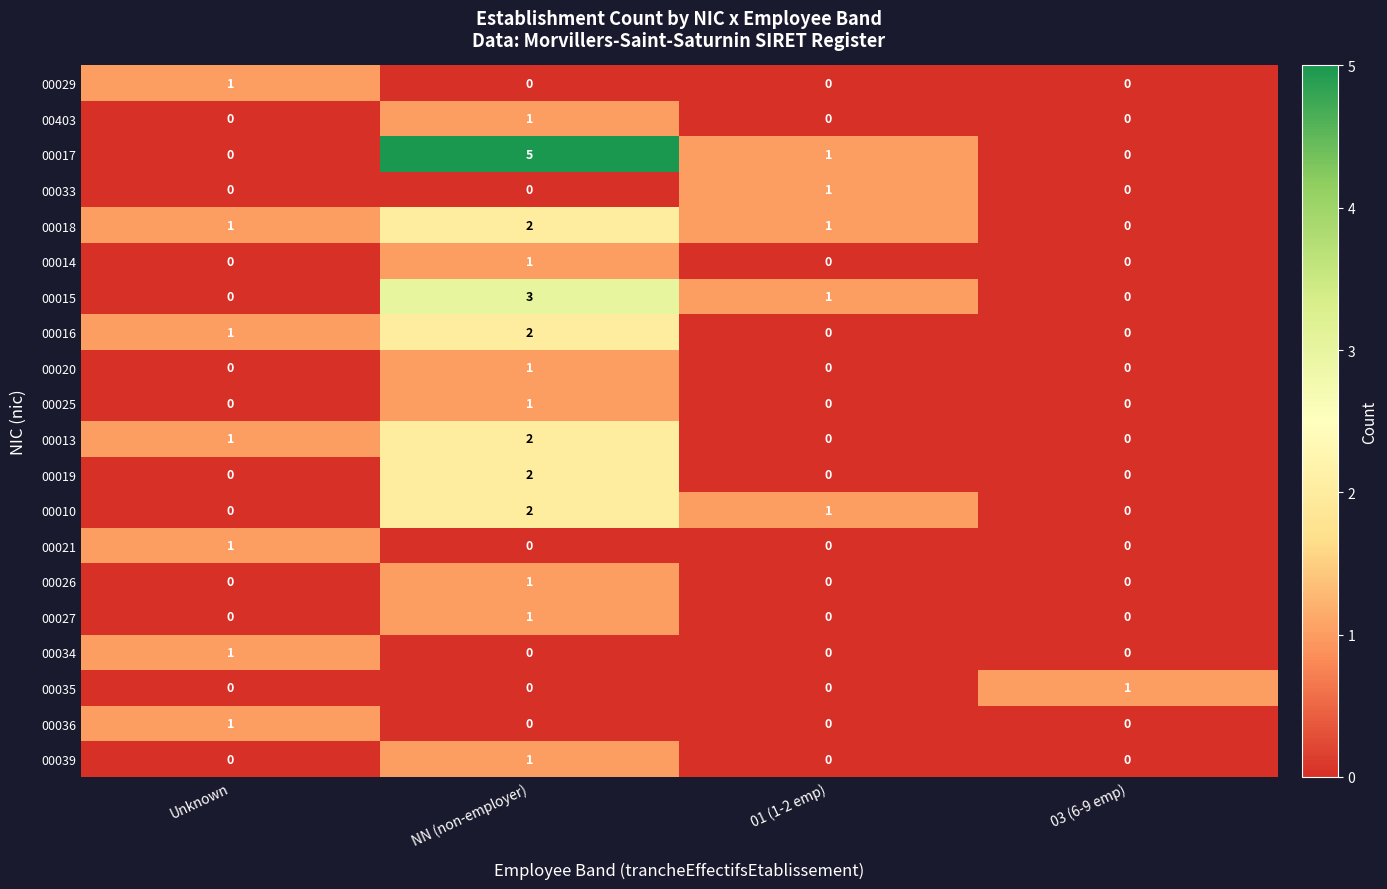

How many categories are shown in the chart?

4